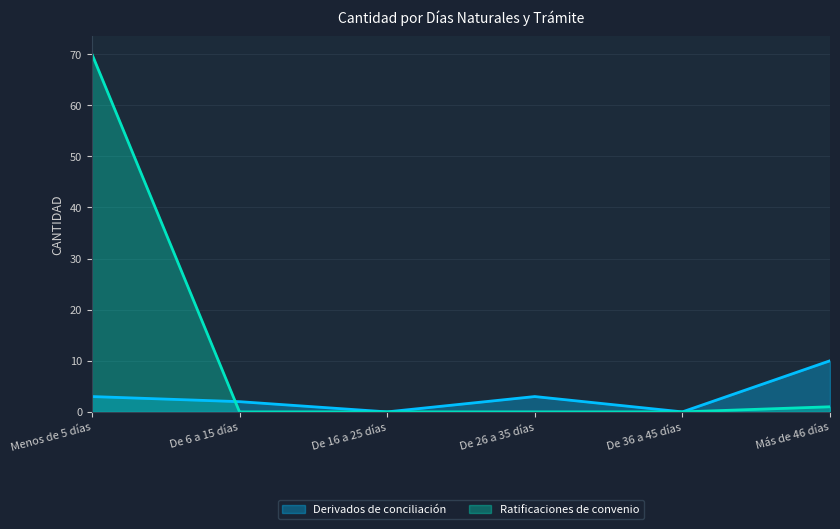

Rank the series at De 36 a 45 días from lowest to highest value.

Derivados de conciliación, Ratificaciones de convenio